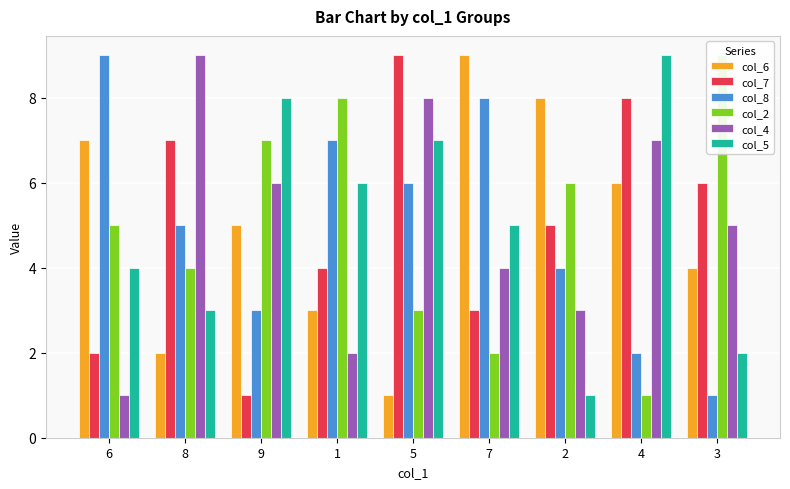

True or false: col_6 has a value of 3 at 9.

False